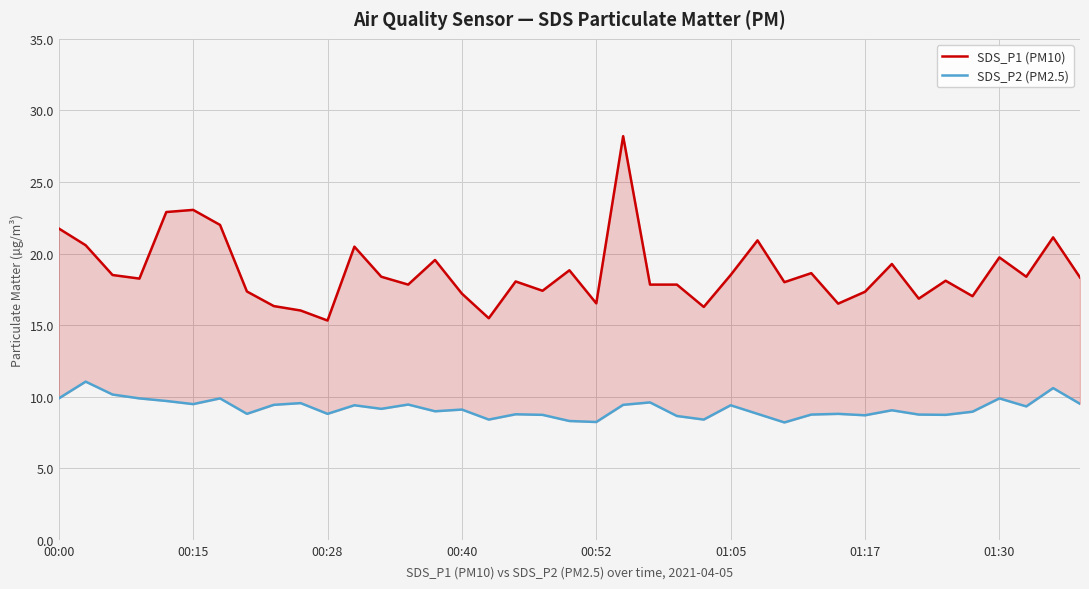

Which series changed the most between 19 and 22?

SDS_P2 (PM2.5)